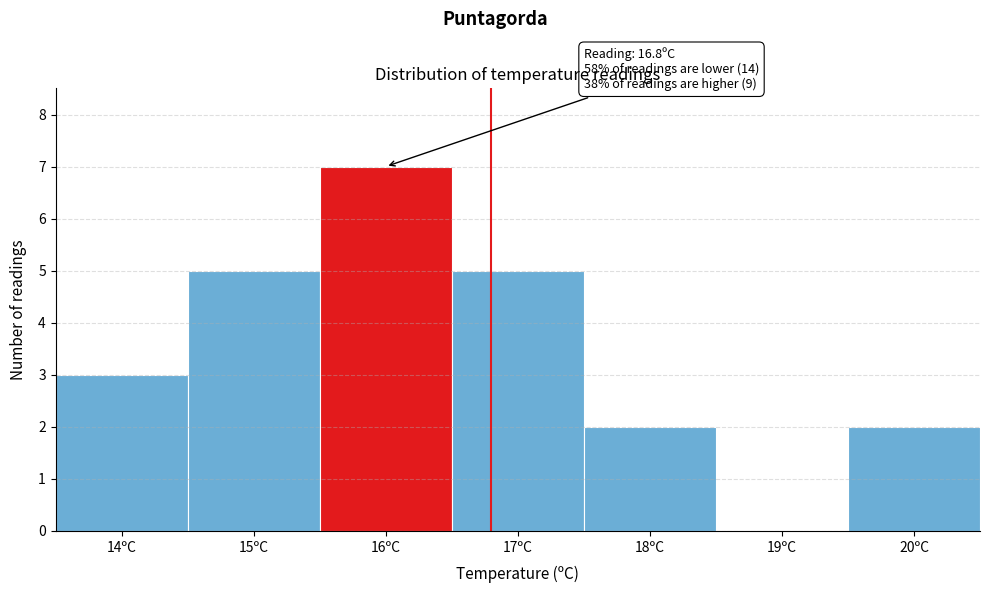

Reading right to left, extract all data points from this chart.

20ºC=2	19ºC=0	18ºC=2	17ºC=5	16ºC=7	15ºC=5	14ºC=3